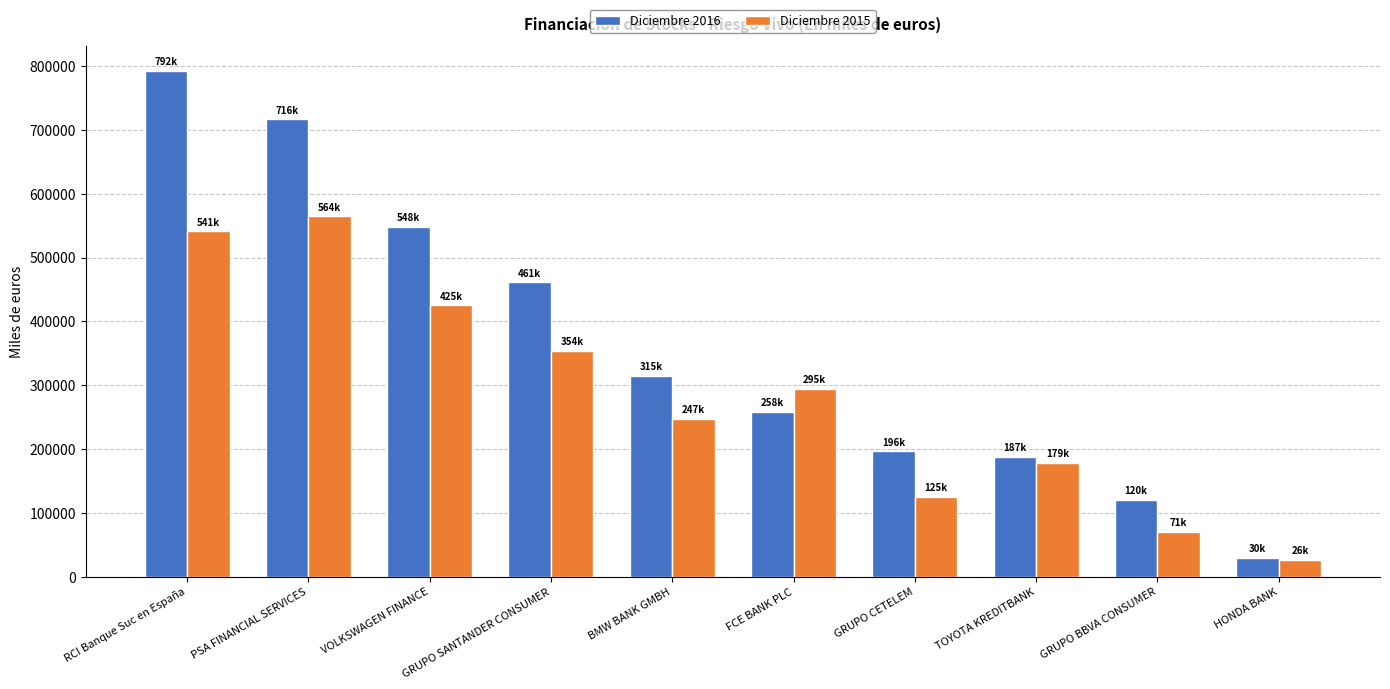

Rank the series by their maximum value, from lowest to highest.

Diciembre 2015, Diciembre 2016